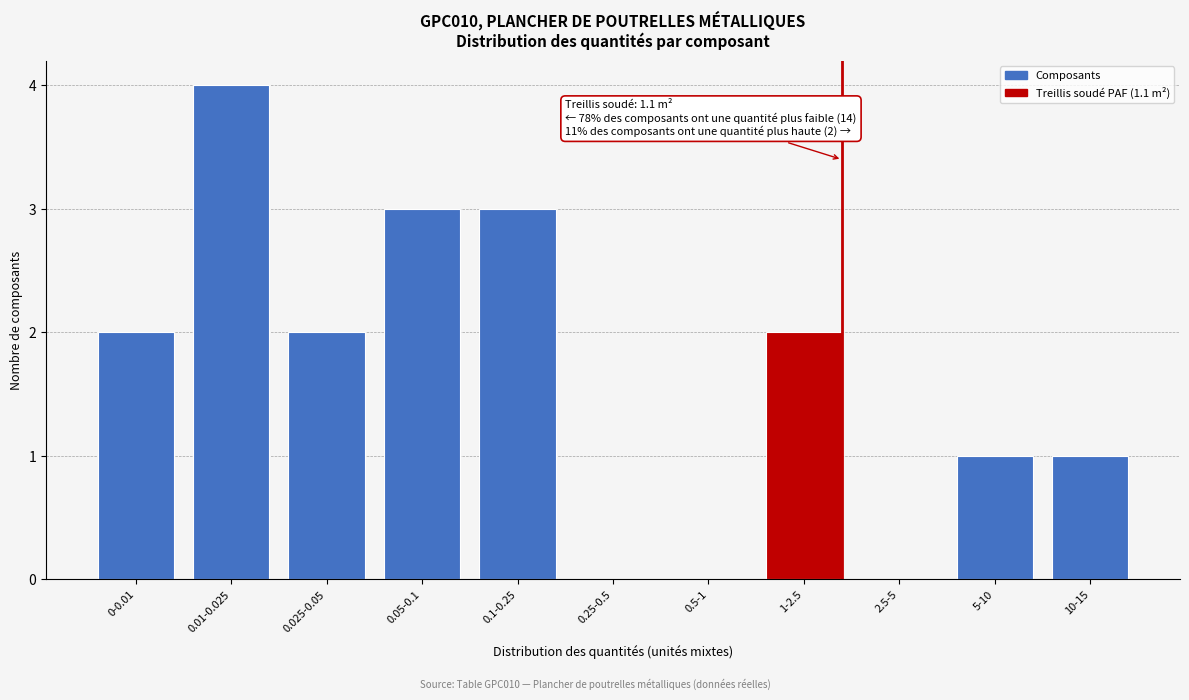

Reading left to right, what are all the values shown in this chart?

0-0.01=2	0.01-0.025=4	0.025-0.05=2	0.05-0.1=3	0.1-0.25=3	0.25-0.5=0	0.5-1=0	1-2.5=2	2.5-5=0	5-10=1	10-15=1